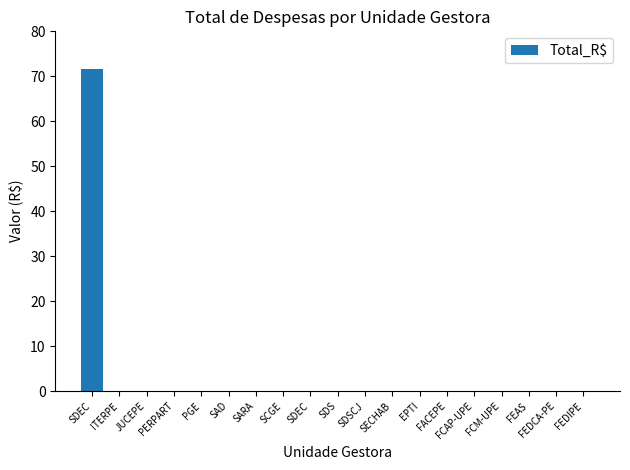

Does the chart contain stacked bars?

No